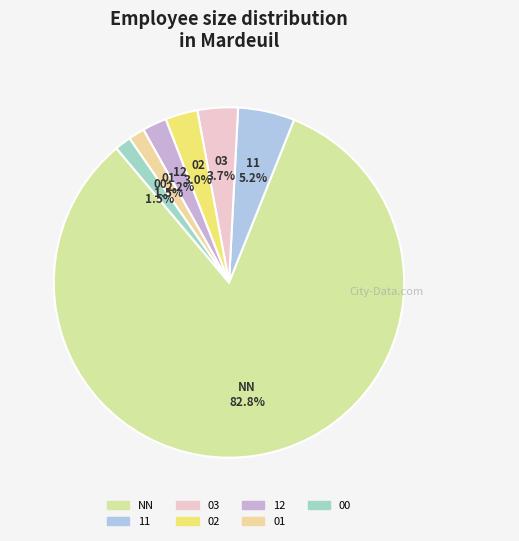

What percentage is the 11 slice, to the nearest percent?

5%